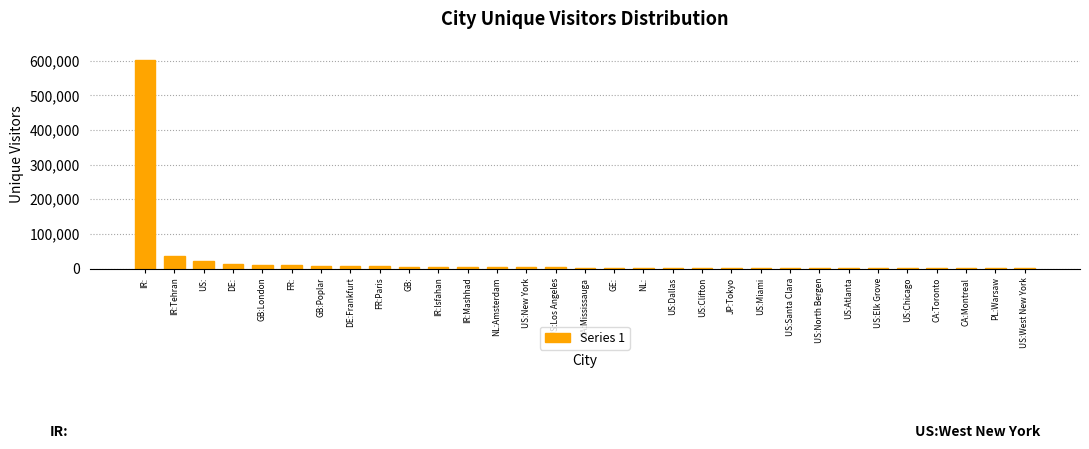

Where is the data nearest to the value 301824?

IR:Tehran